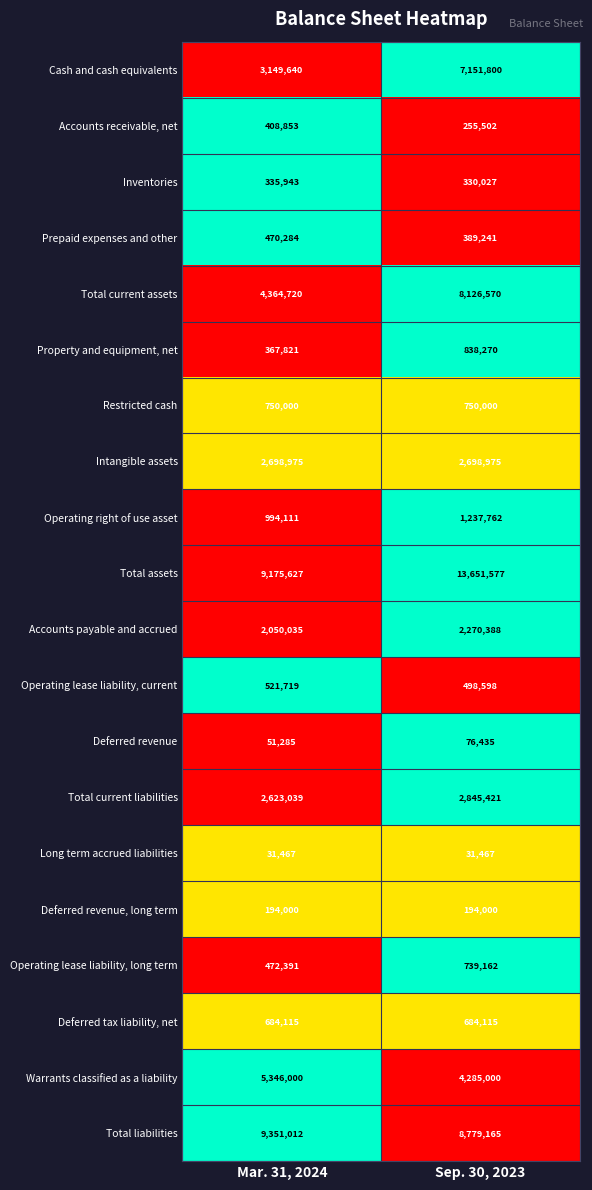

What is the spread (max minus min) of values at Mar. 31, 2024?

9319545